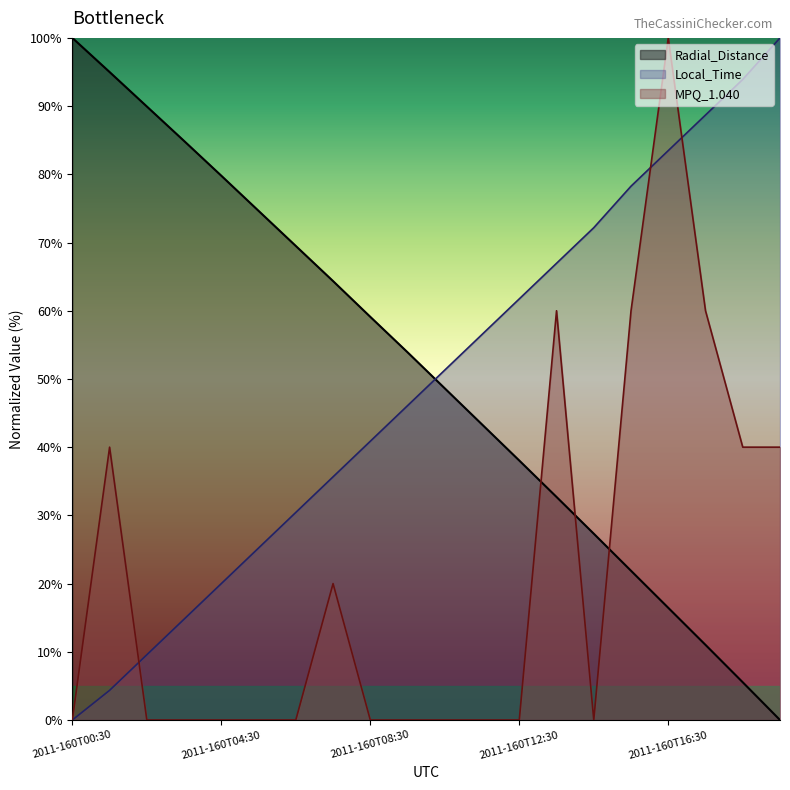

Where is MPQ_1.040 nearest to the value 50?

2011-160T01:30